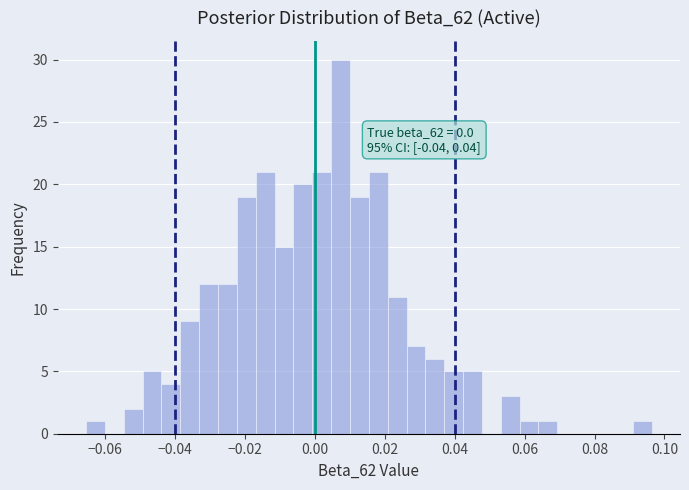

Around what value on the x-axis is the tallest bar? Give the approximate position of its centre, as read against the axis.

0.008